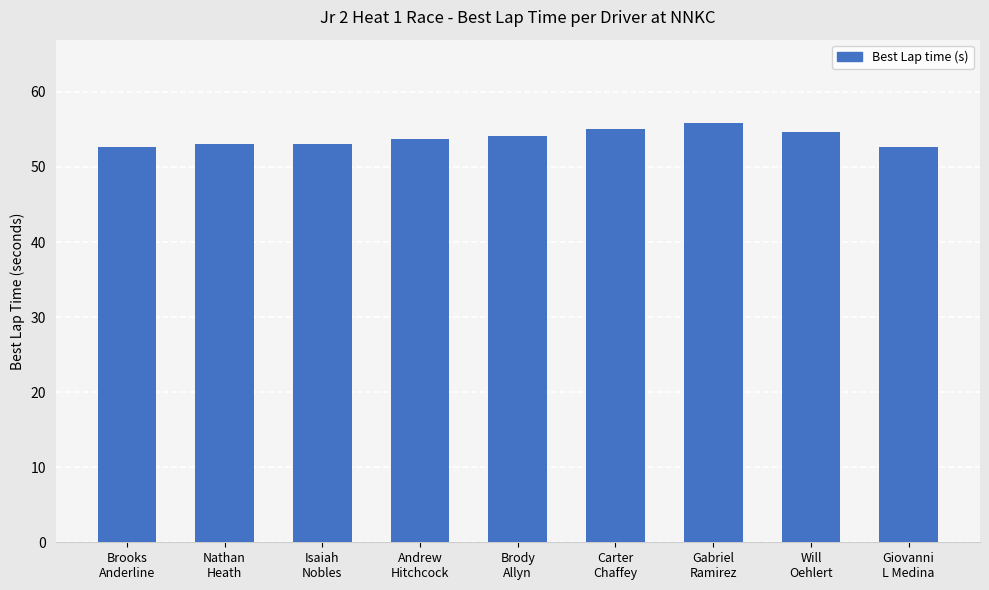

What is the value of the 8th bar from the left?

54.7